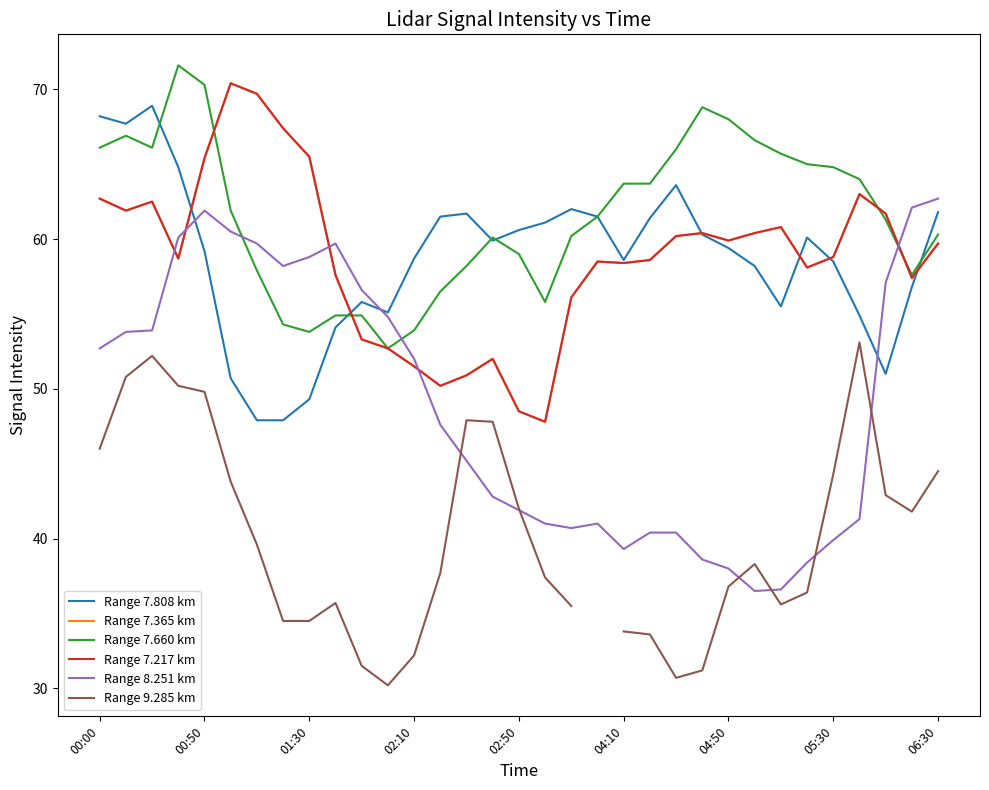

What is the average value of the Range 7.660 km series?

61.6